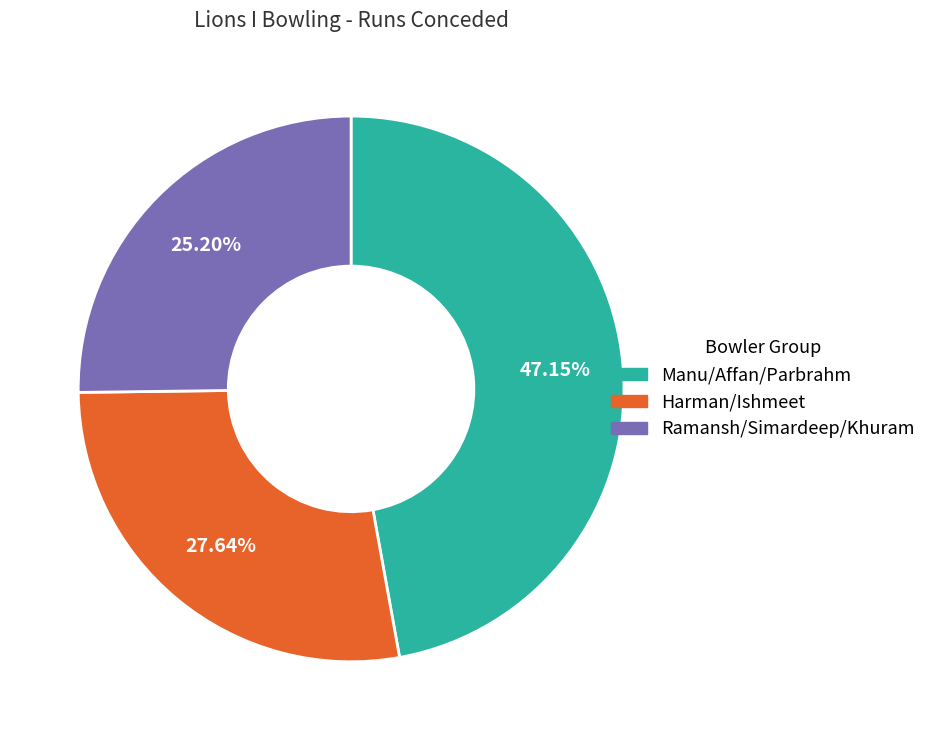

Rank the categories by value from lowest to highest.

Ramansh/Simardeep/Khuram, Harman/Ishmeet, Manu/Affan/Parbrahm